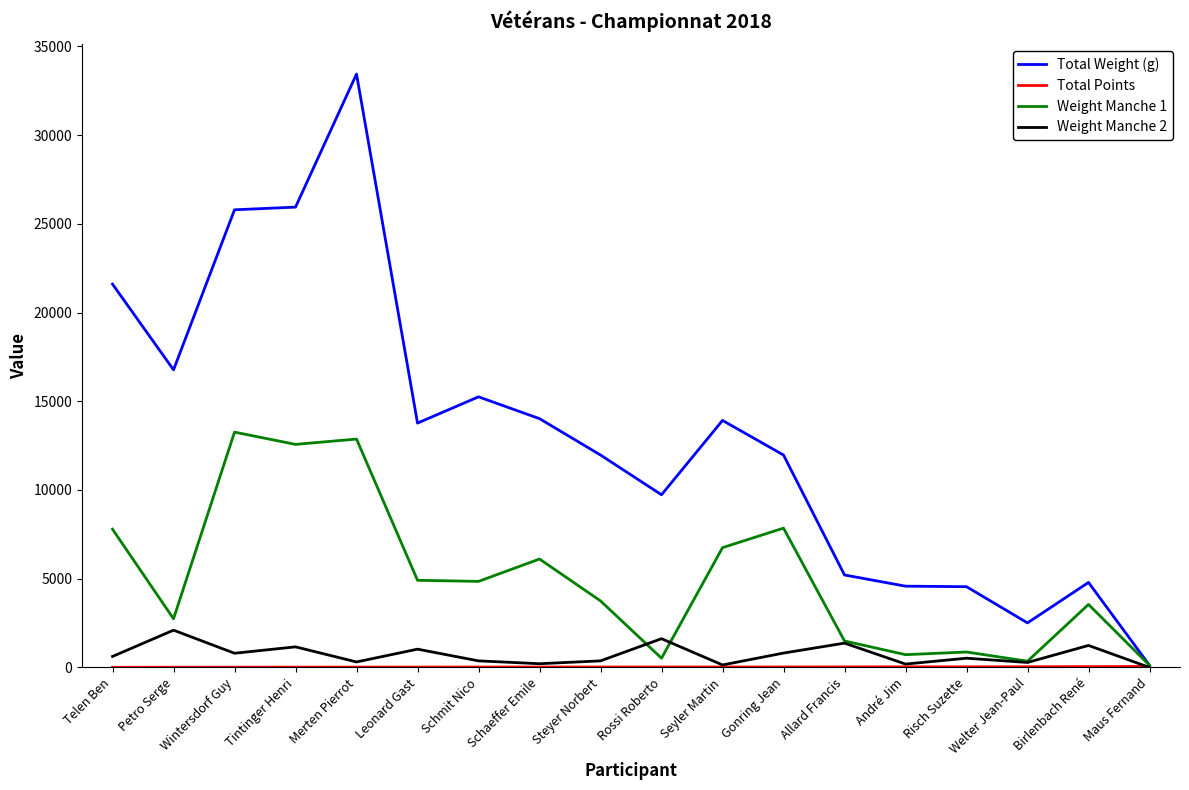

Which series has the largest total across all categories?

Total Weight (g)